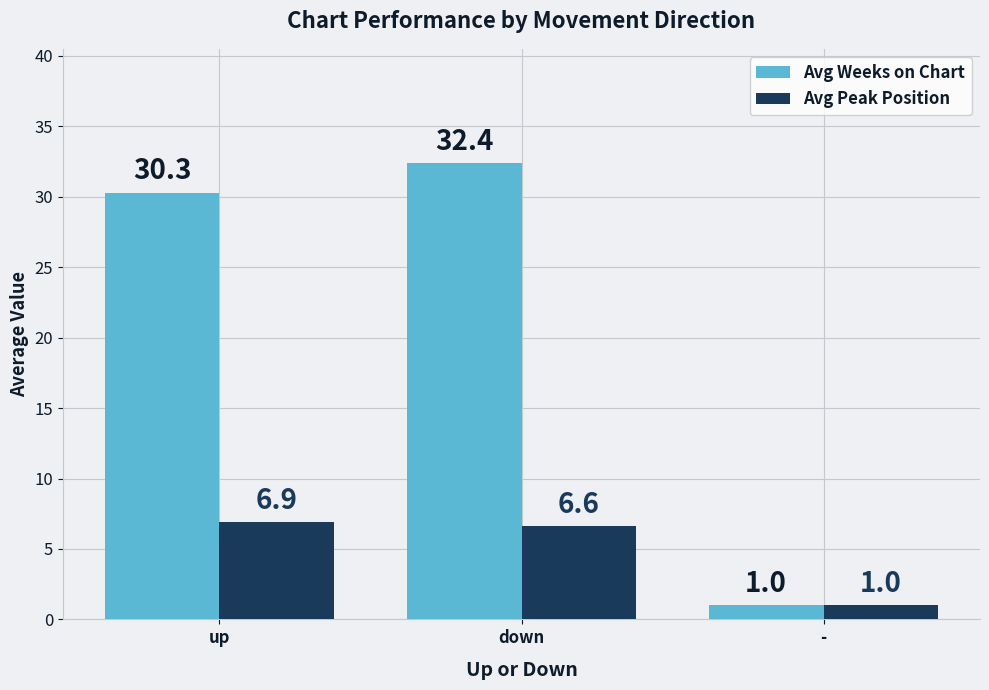

Reading right to left, transcribe all the data shown in this chart.

Avg Weeks on Chart: 1.0	32.4	30.3
Avg Peak Position: 1.0	6.6	6.9